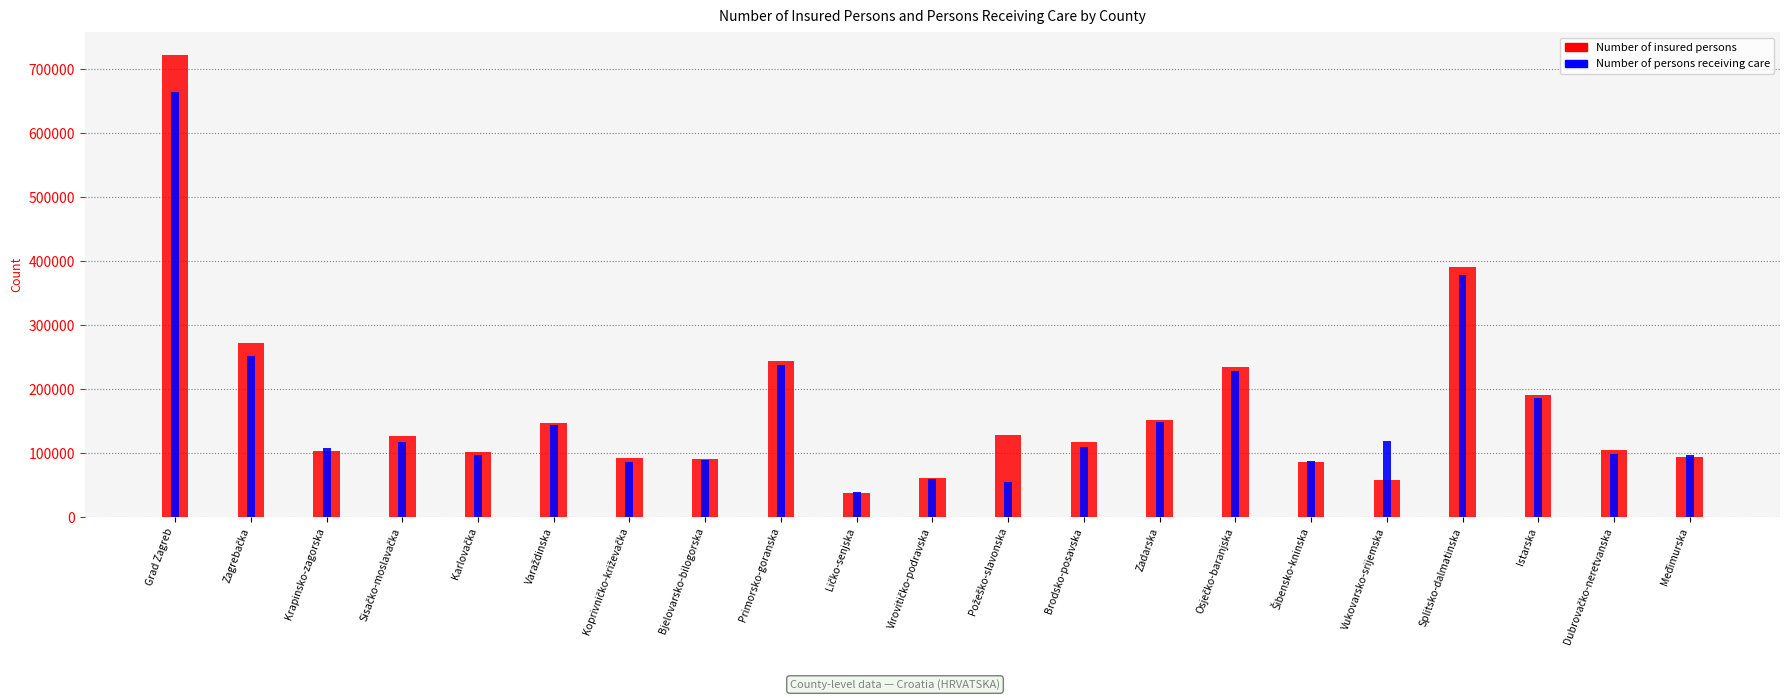

The value of Number of persons receiving care at Dubrovačko-neretvanska is 99244. True or false?

True